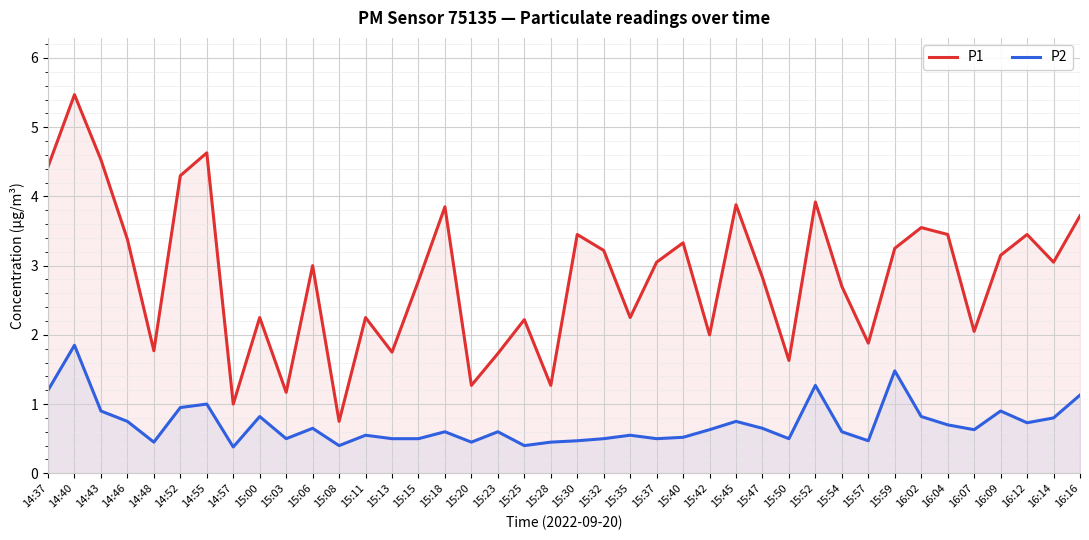

Where does the P1 series first go above 3?

14:37